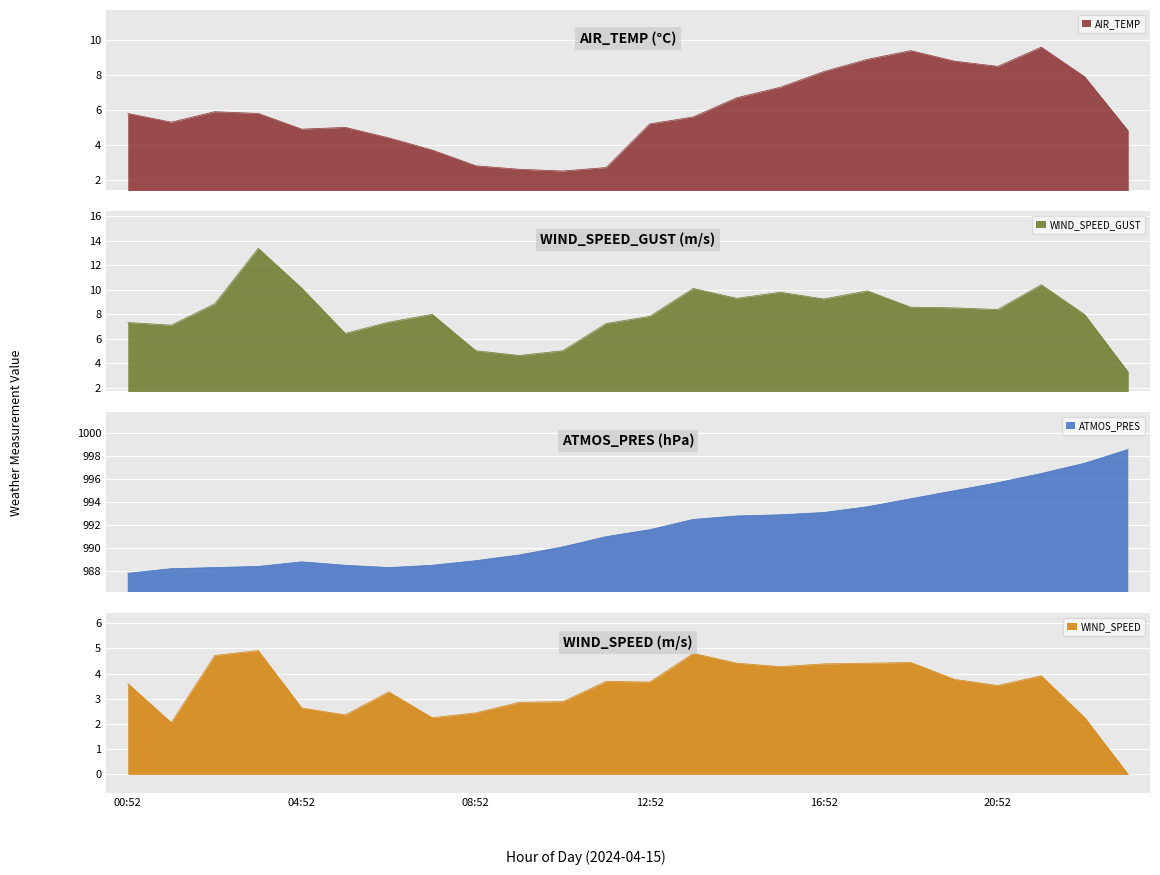

What is the difference between the WIND_SPEED_GUST values at 19:52 and 10:52?

3.5